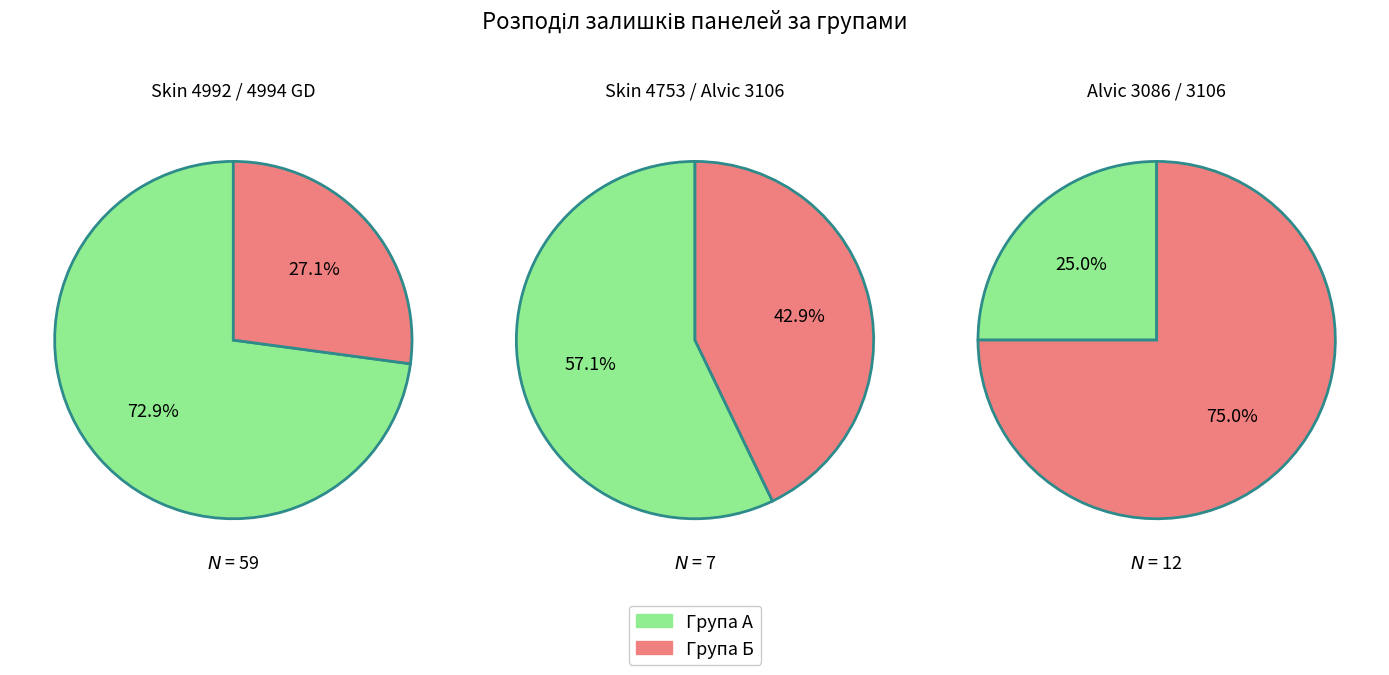

Combined, do Панель Skin 18 мм. Грація 4753 GD and Панель Alvic 18 мм. Спат 3086 account for over 50%?

No